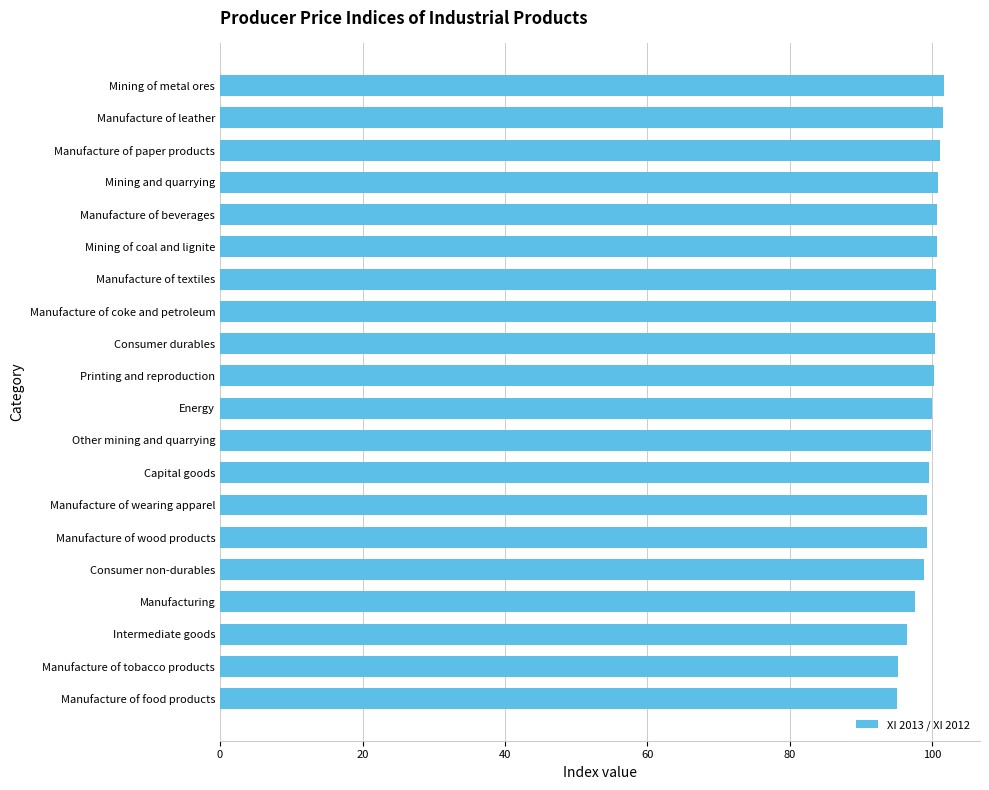

The value at Manufacture of tobacco products is 95.2. True or false?

True